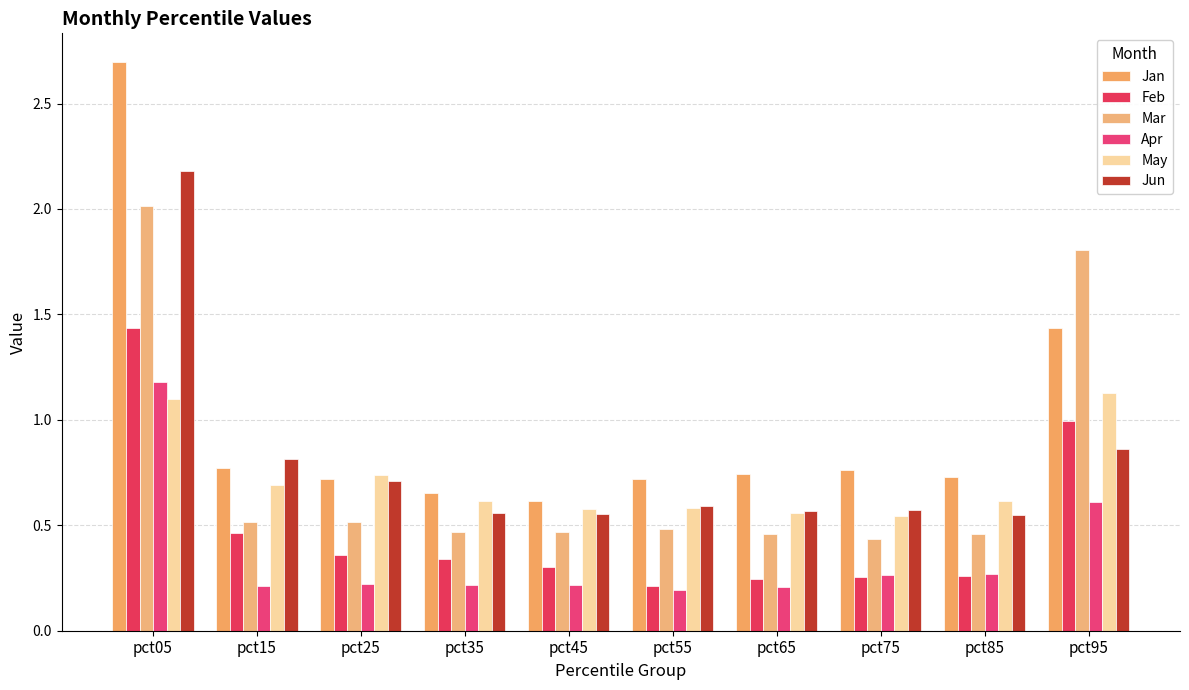

Count the number of categories in the chart.

10